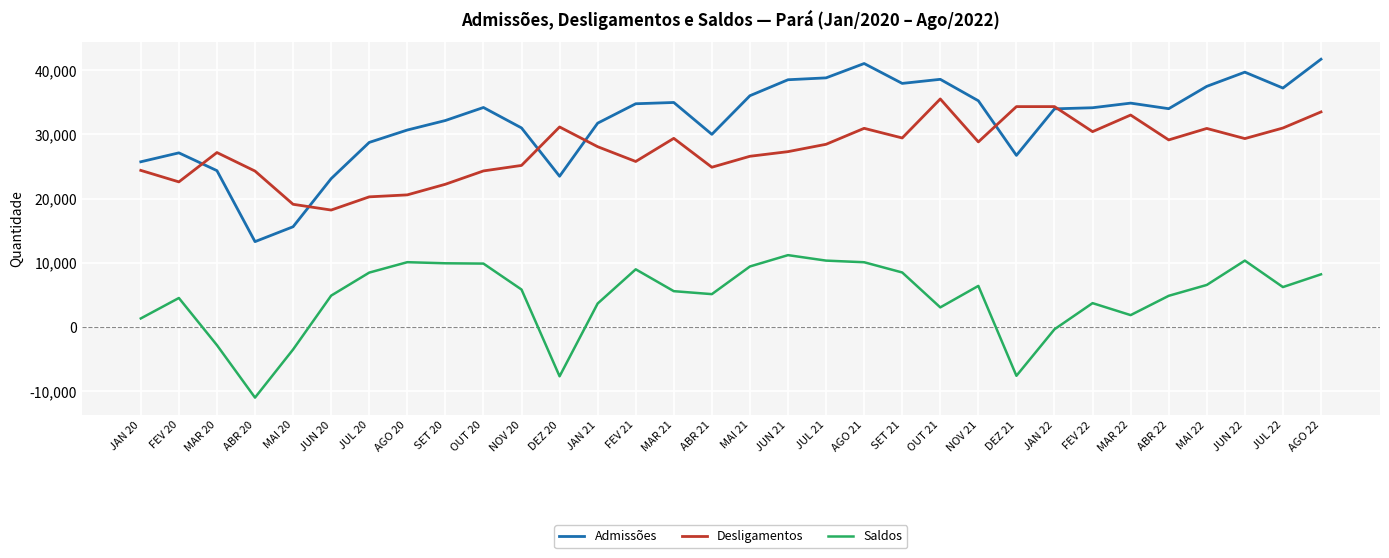

Which series has the largest total across all categories?

Admissões